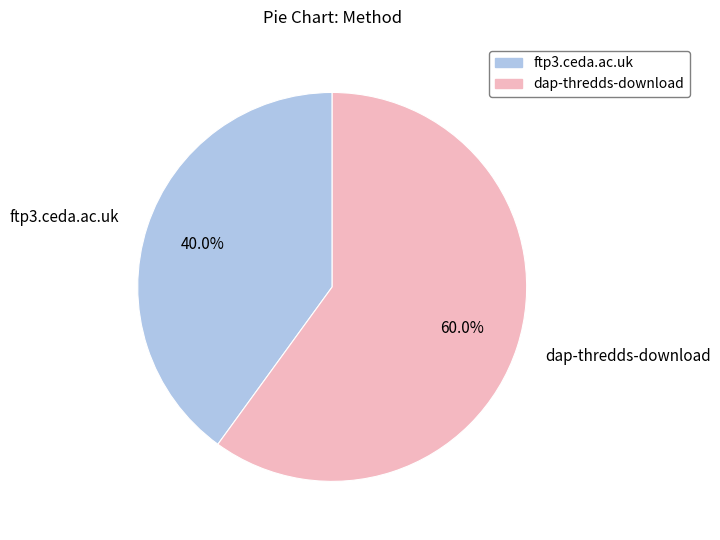

What is the ratio of the value at ftp3.ceda.ac.uk to the value at dap-thredds-download?

0.7